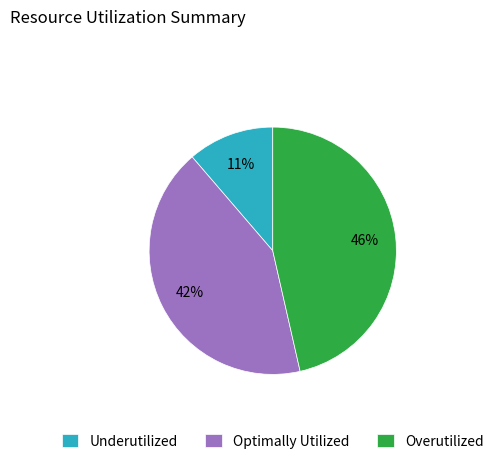

To the nearest percent, what portion does Overutilized represent?

46%